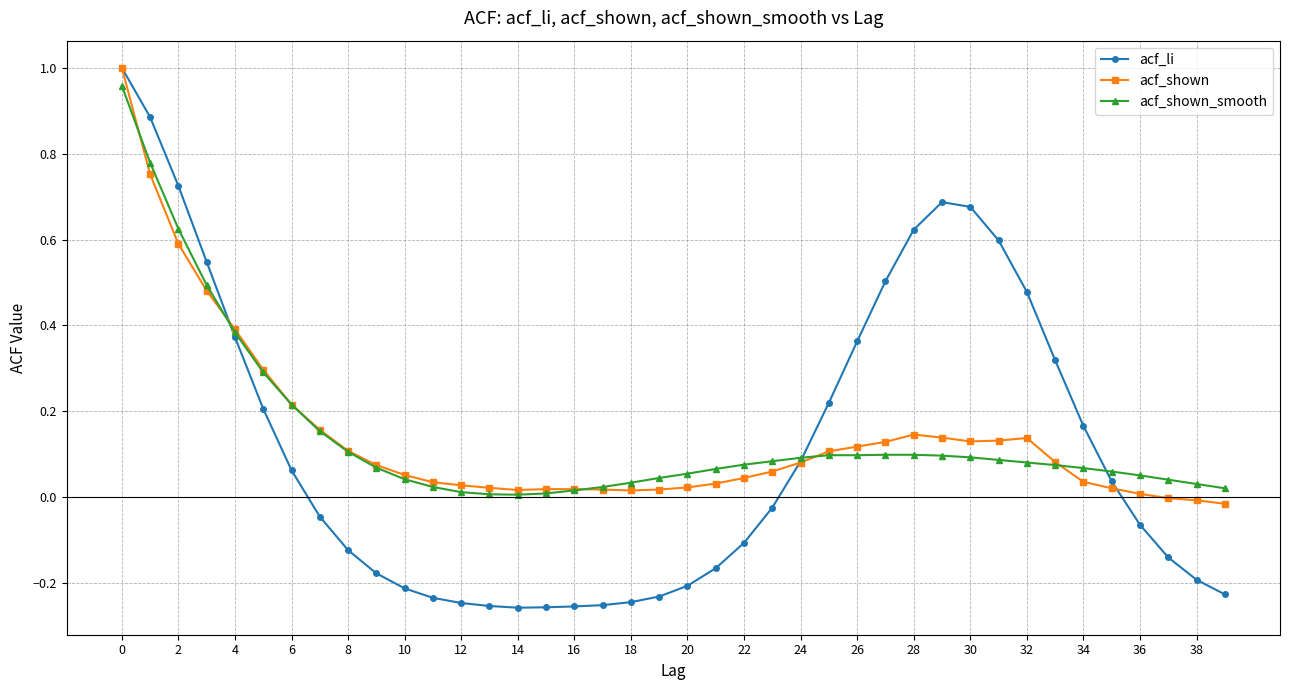

How many lines are shown in the chart?

3